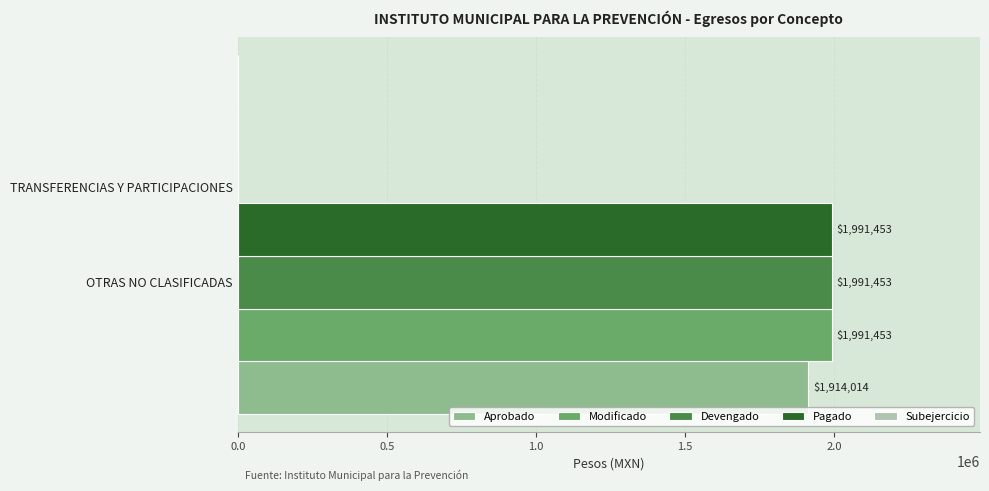

Are the bars grouped side by side (vs. stacked)?

Yes